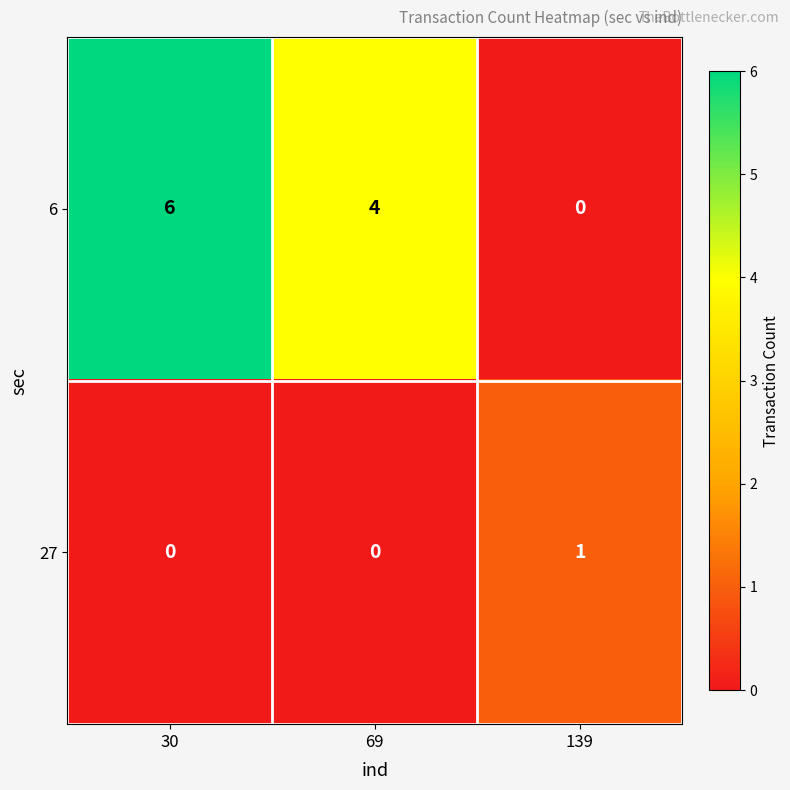

At which label does 6 reach its peak?

30